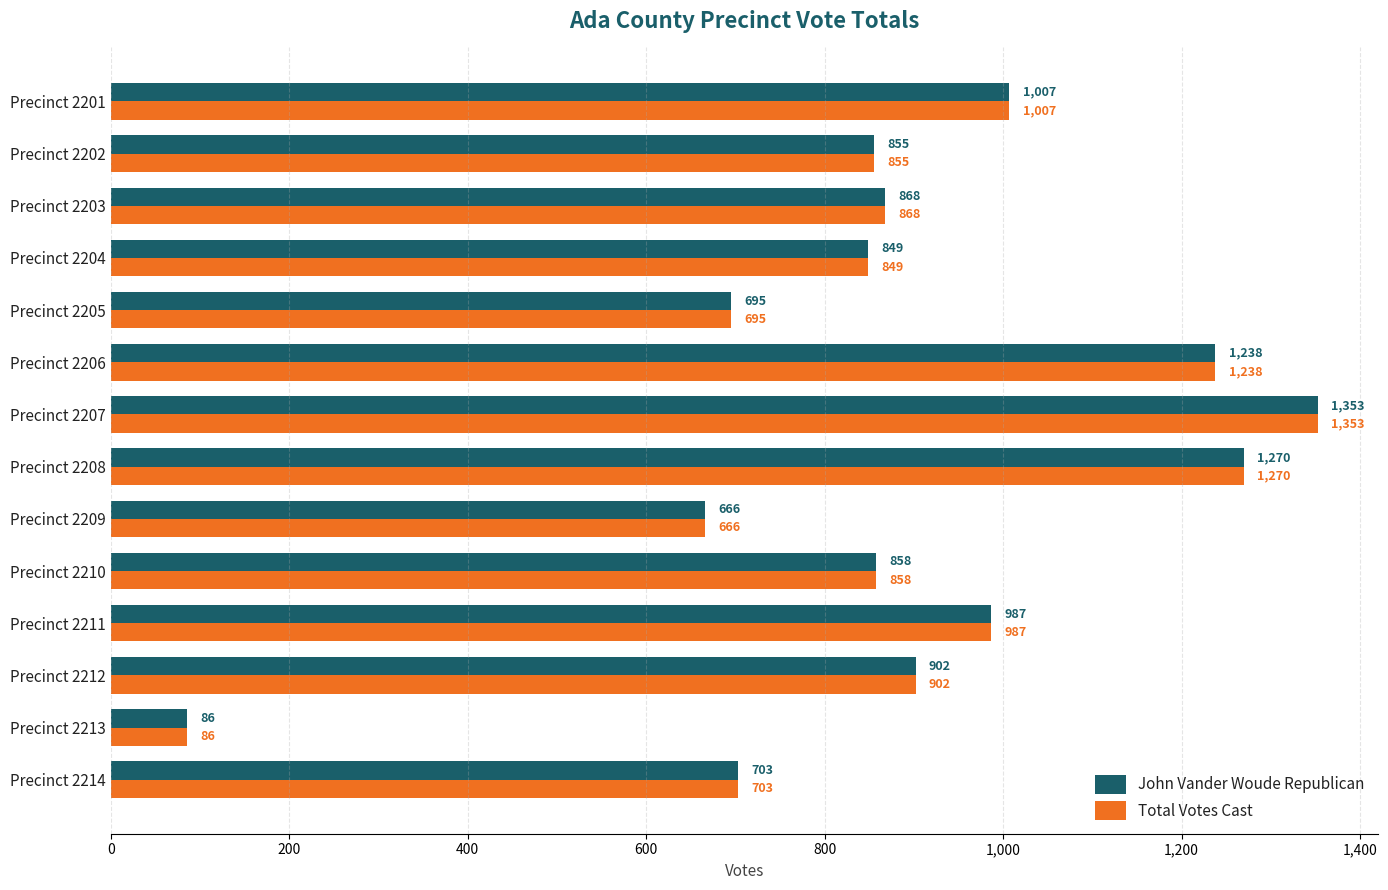

At which label does John Vander Woude Republican reach its peak?

Precinct 2207